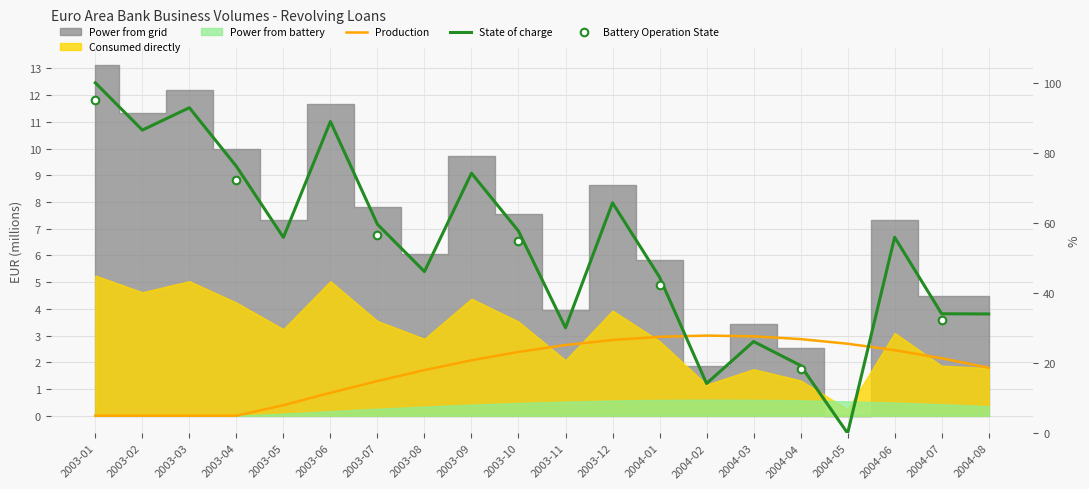

What is the change in value from 2003-09 to 2004-08?

-5.3